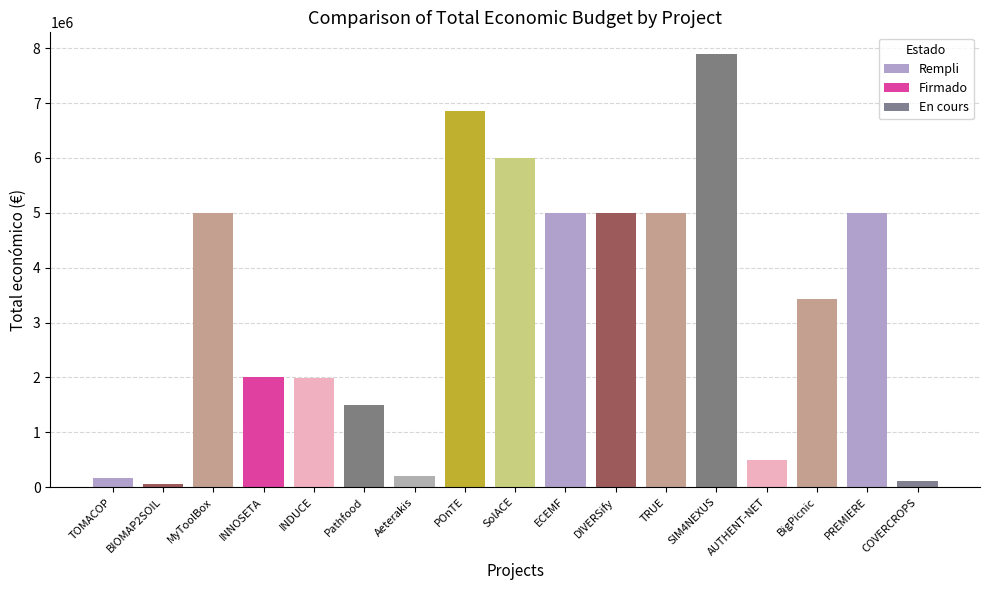

What is the value of the 2nd bar from the left?

50000